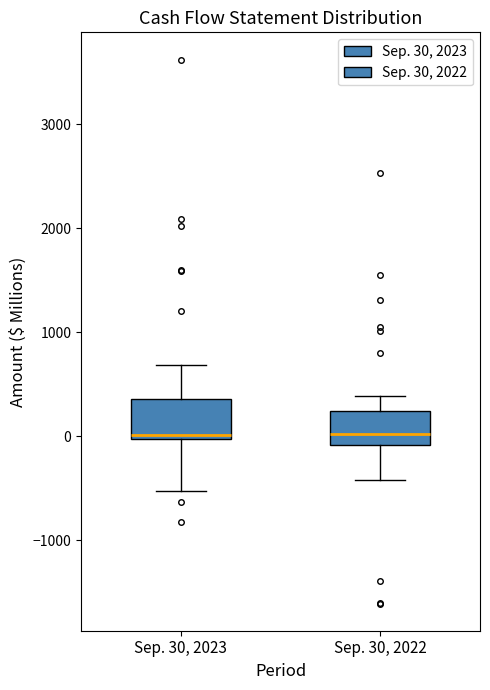

Reading left to right, transcribe this box plot: for each box, give where its median line is, the range the box spans, and where its two whiskers end, as read against the y-axis. The values are not printed on the chart, so give them approximately, as read against the axis.

Sep. 30, 2023: median 0 (just above the box's lower edge), box 0 to 400, whiskers -500 to 700
Sep. 30, 2022: median 0, box -100 to 200, whiskers -400 to 400